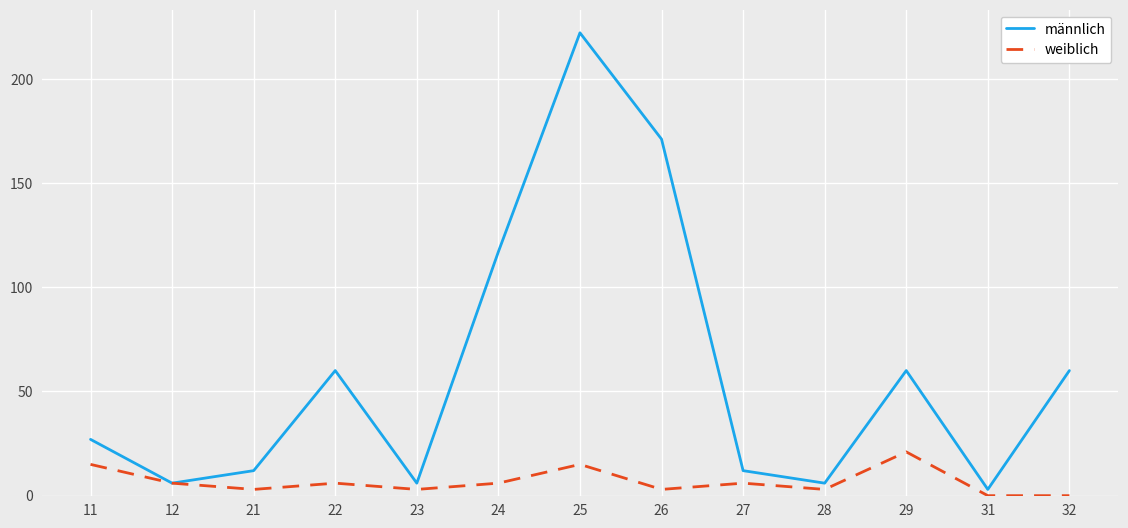

Reading left to right, transcribe all the data shown in this chart.

männlich: 11=27	12=6	21=12	22=60	23=6	24=117	25=222	26=171	27=12	28=6	29=60	31=3	32=60
weiblich: 11=15	12=6	21=3	22=6	23=3	24=6	25=15	26=3	27=6	28=3	29=21	31=0	32=0